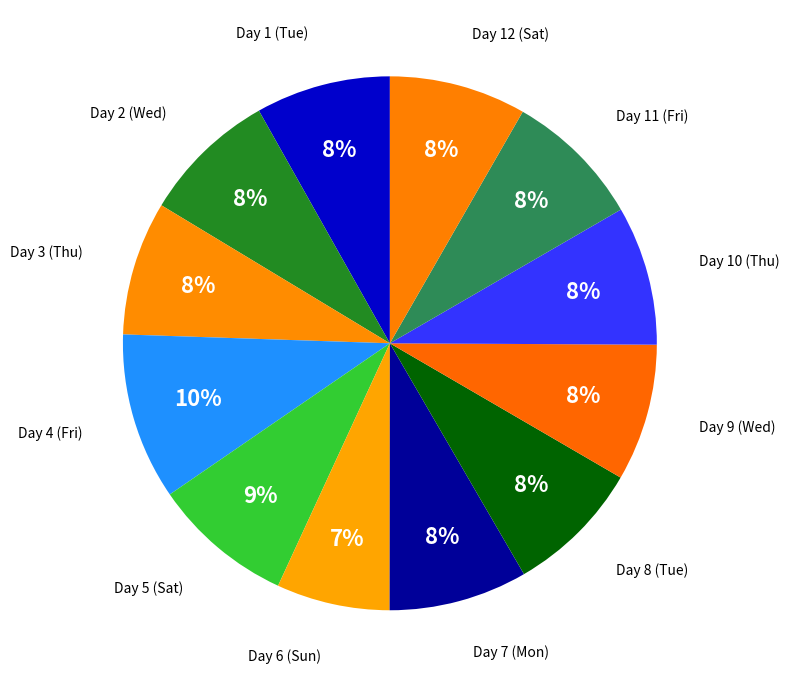

Approximately how many times larger is the value at Day 10 (Thu) compared to Day 7 (Mon)?

1.0